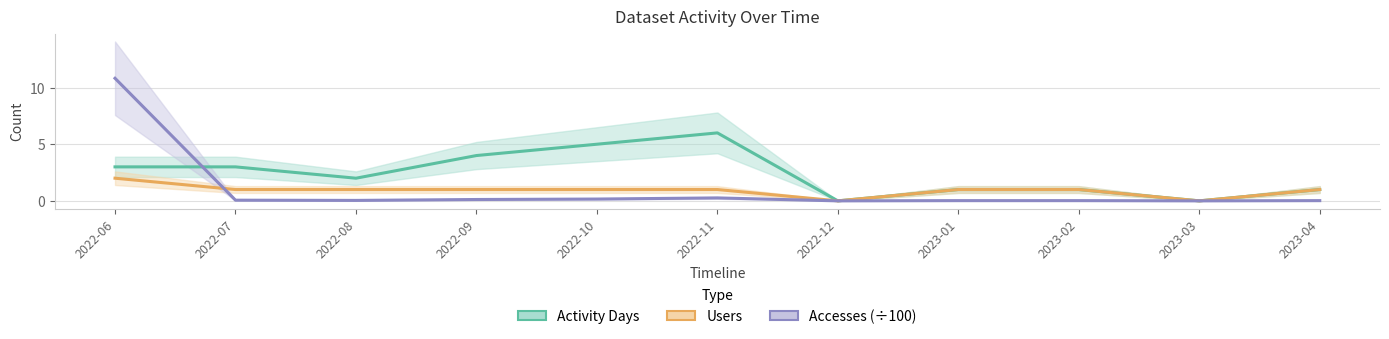

Is the value of Accesses (÷100) at 2022-08 greater than the value of Users at 2022-10?

No